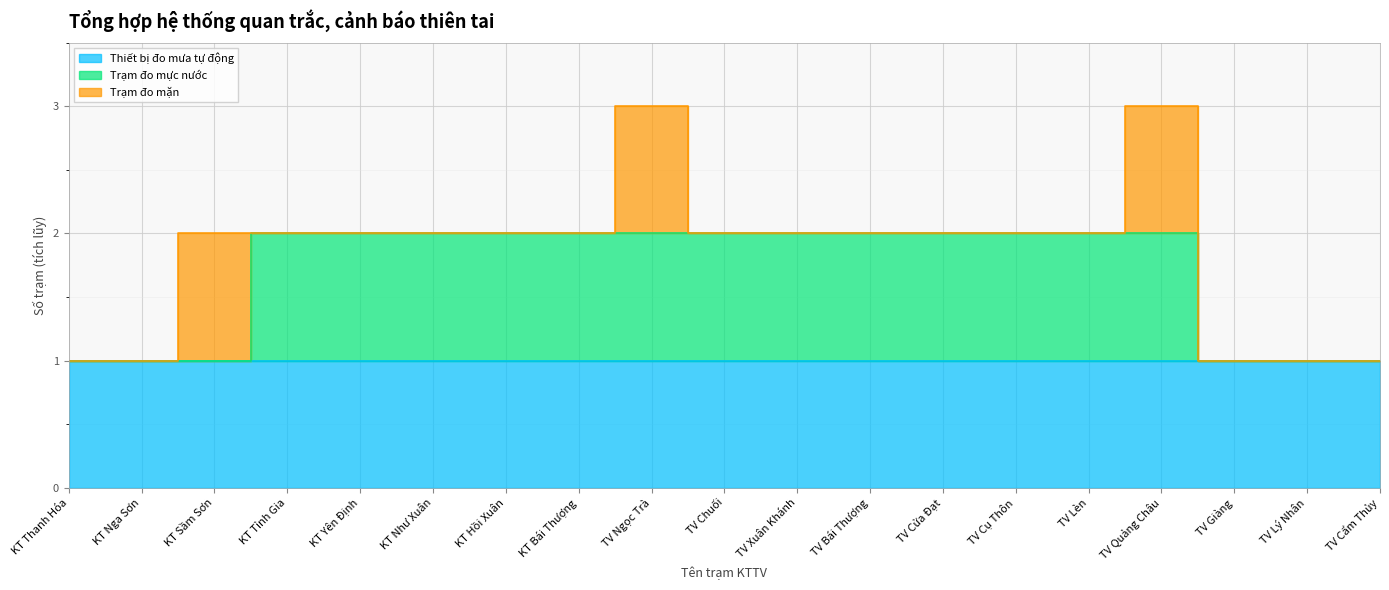

Count the number of categories in the chart.

19